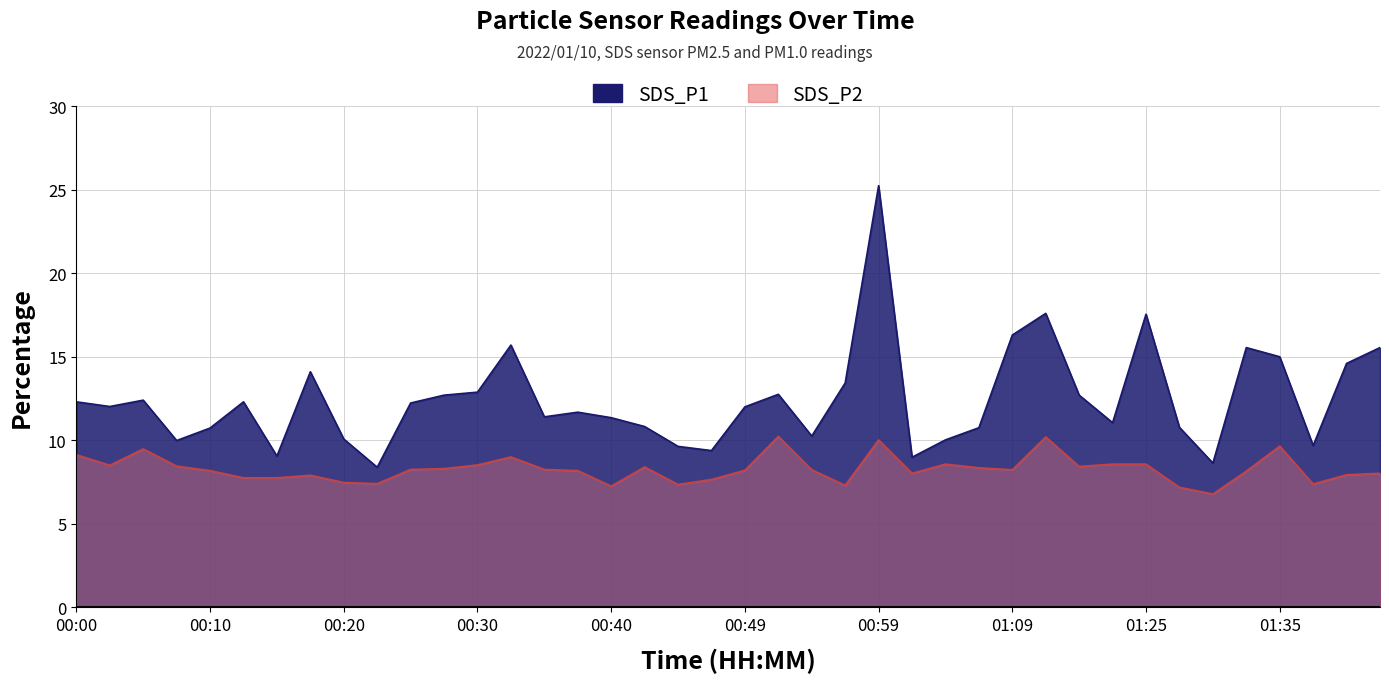

In SDS_P2, how many points are higher than both neighbors (excluding endpoints)?

9